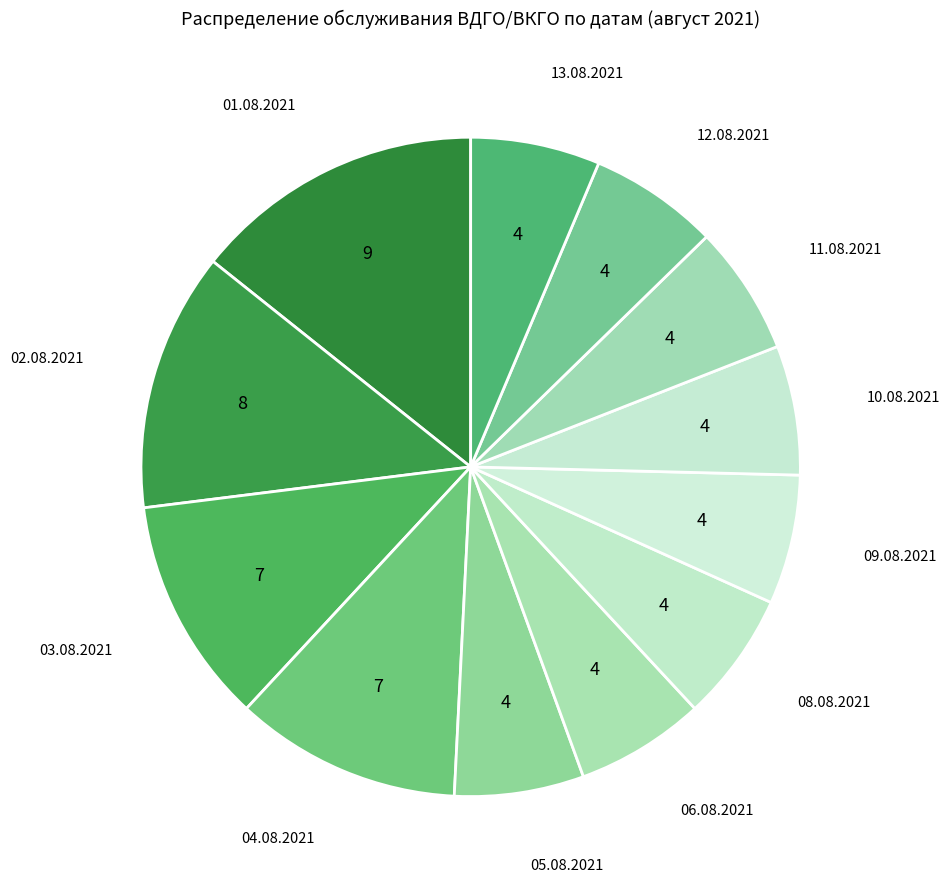

Does 02.08.2021 represent more than half of the total?

No